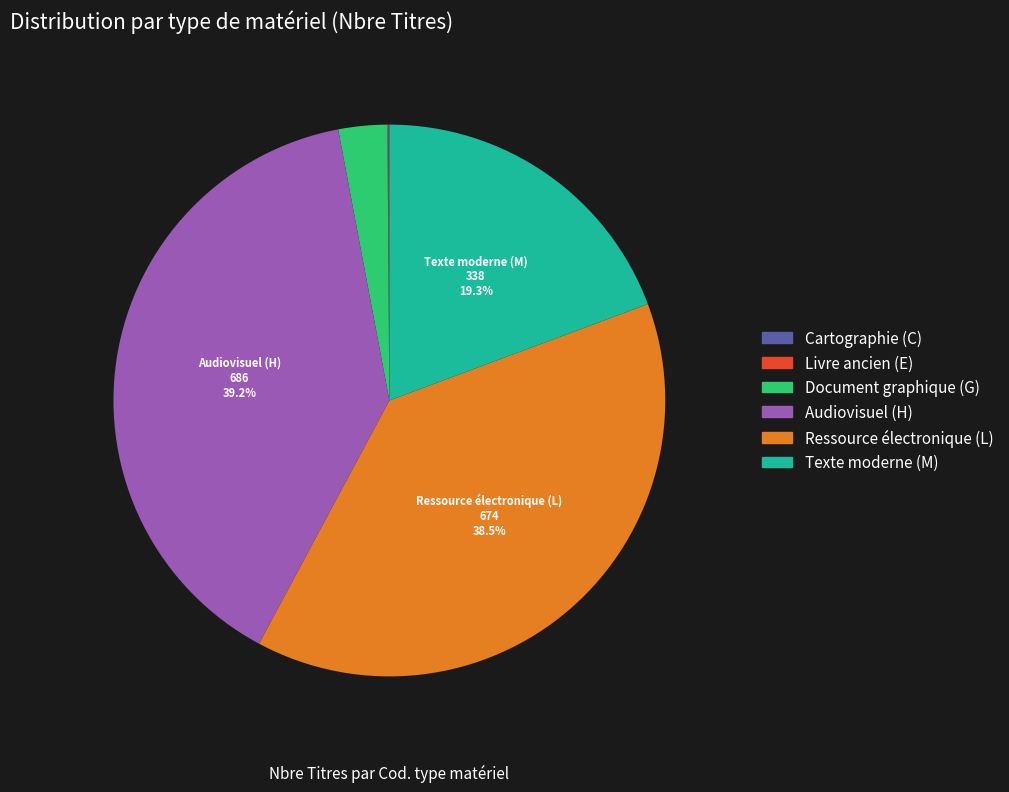

What percentage is NOT represented by Ressource électronique (L)?

61.5%